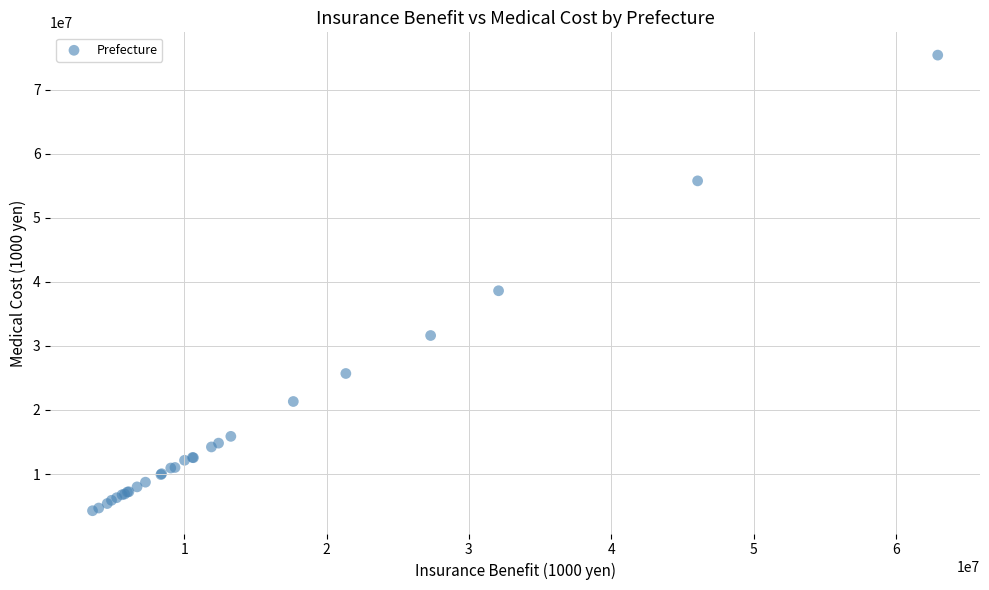

What Y value in the scatter plot is closest to 39831796?

38610019.1